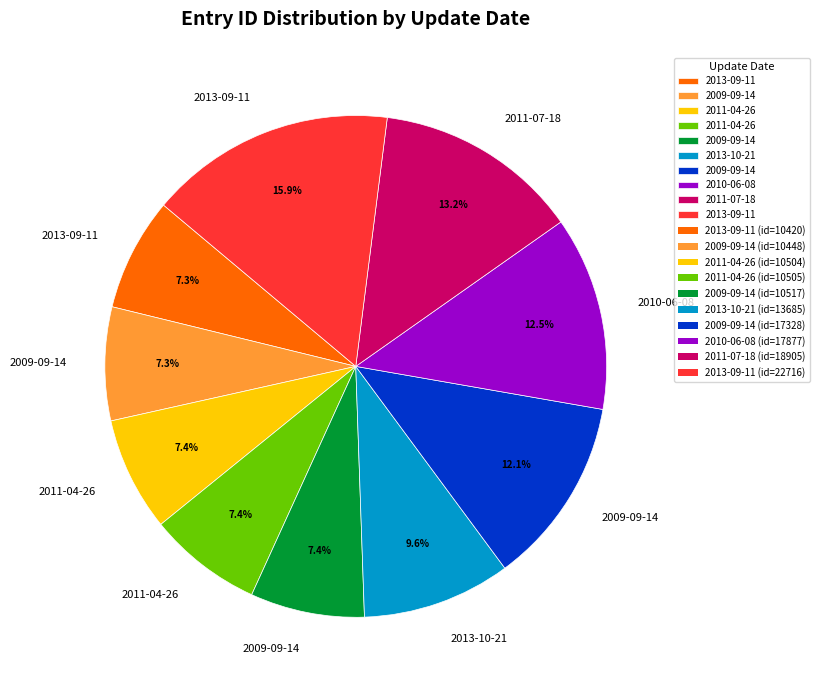

Does any single category account for the majority?

No